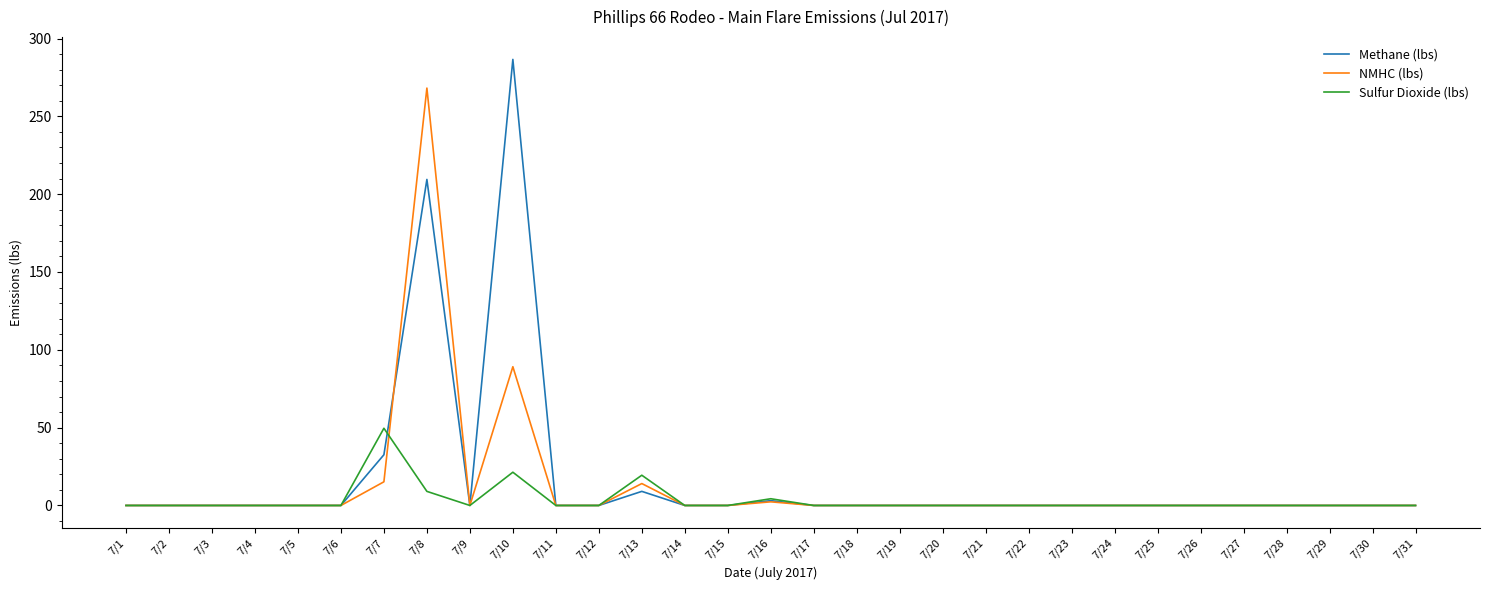

List the series in order of their peak value, highest first.

Methane (lbs), NMHC (lbs), Sulfur Dioxide (lbs)